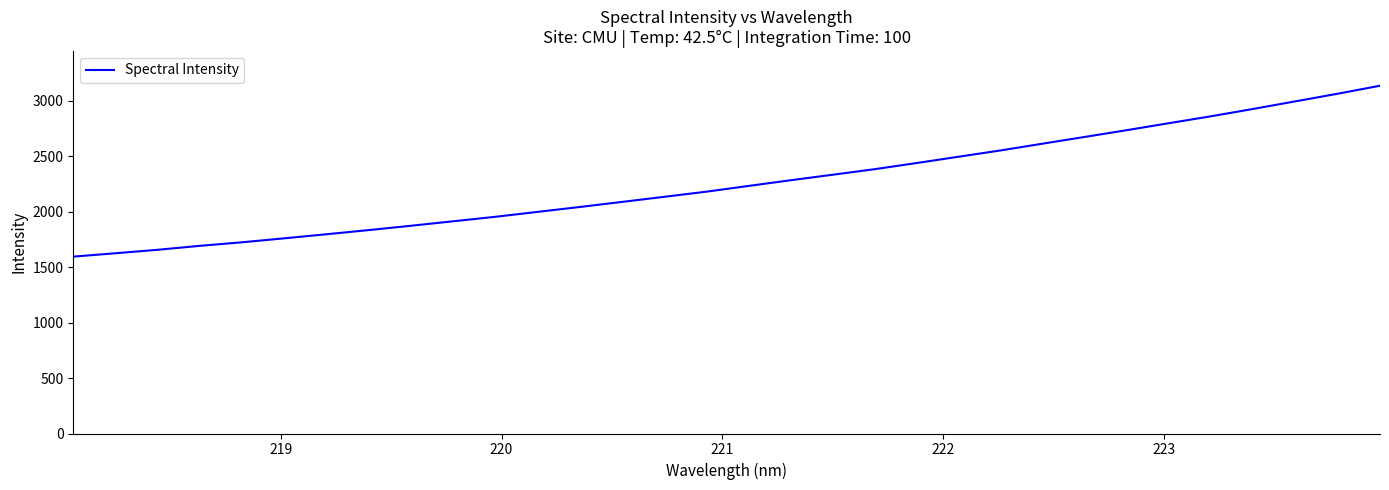

What is the average value?

2260.6